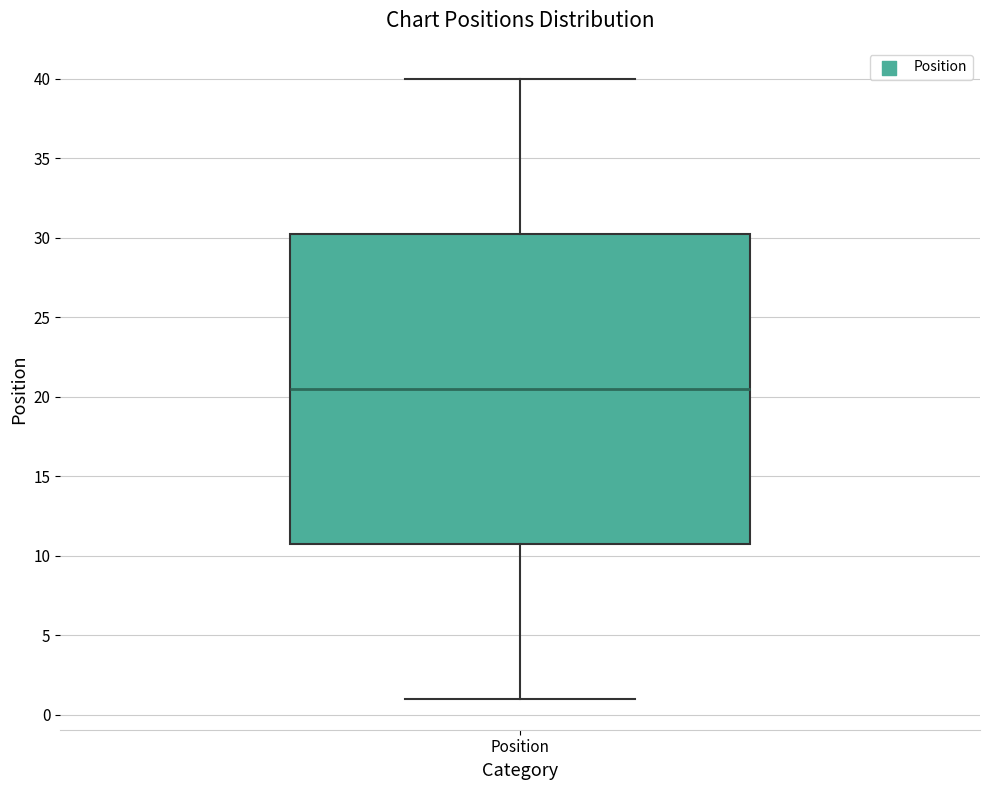

Transcribe this box plot: give where the median line is, the range the box spans, and where the two whiskers end, as read against the y-axis. The values are not printed on the chart, so give them approximately, as read against the axis.

median 20.5, box 11.0 to 30.5, whiskers 1.0 to 40.0